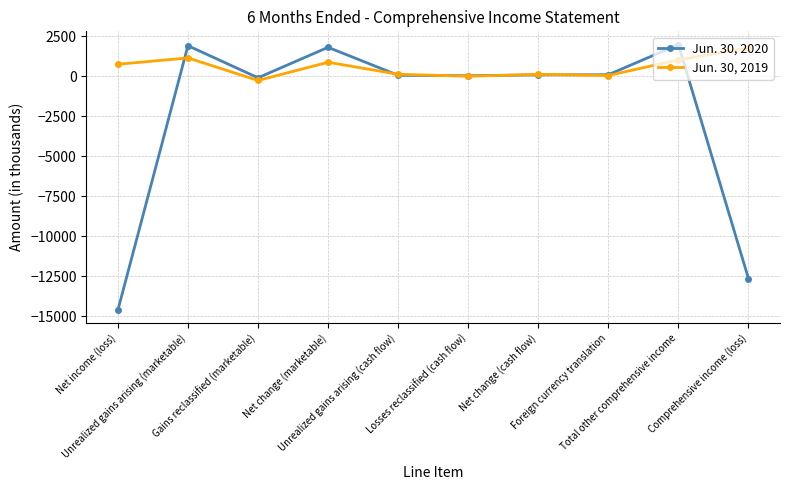

What is the value of the Jun. 30, 2019 point at the 1st from the left?

743